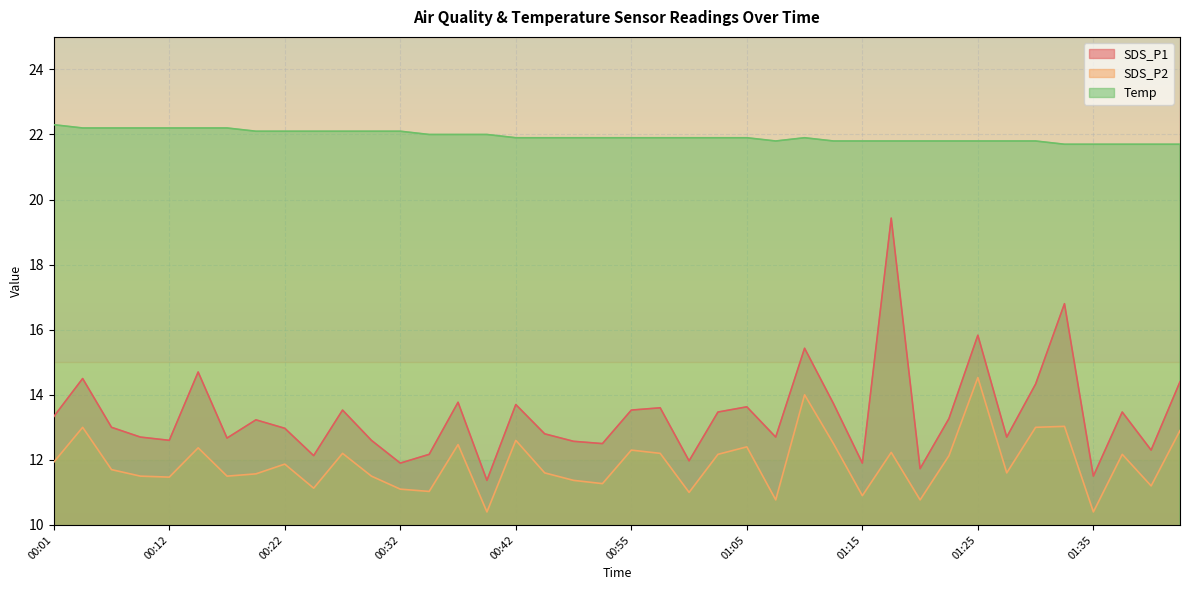

True or false: Temp and SDS_P1 cross at least once.

False